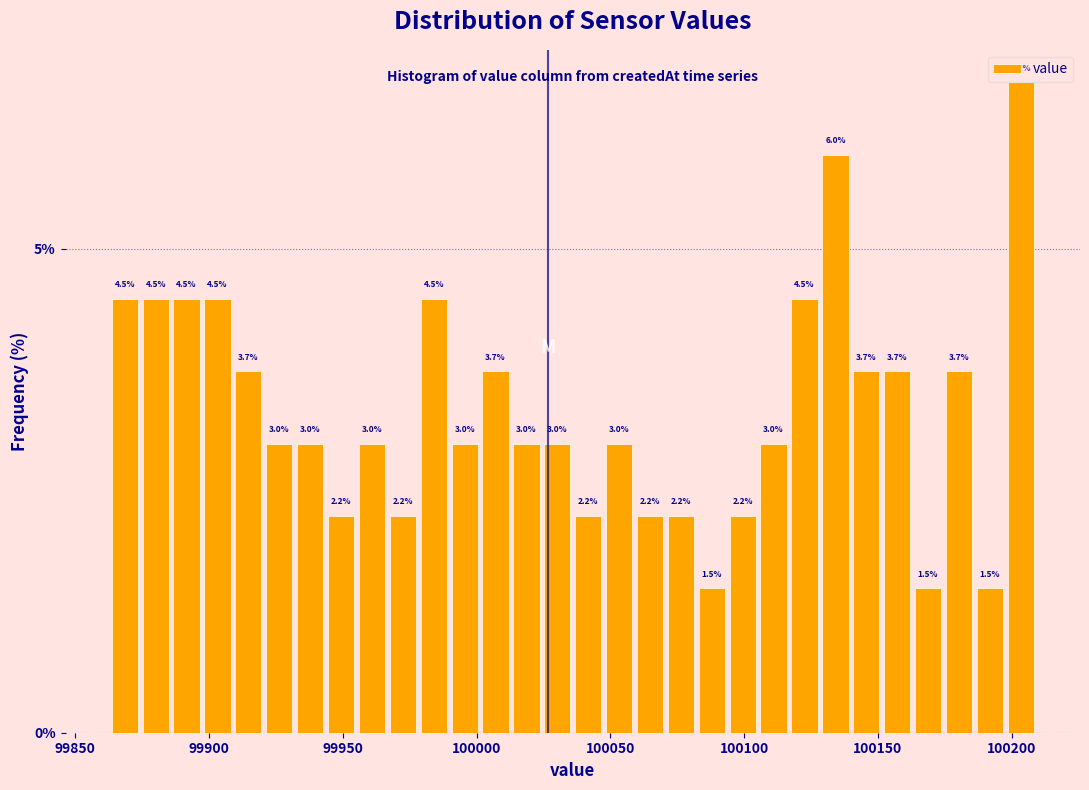

Around what value on the x-axis is the tallest bar? Give the approximate position of its centre, as read against the axis.

100205